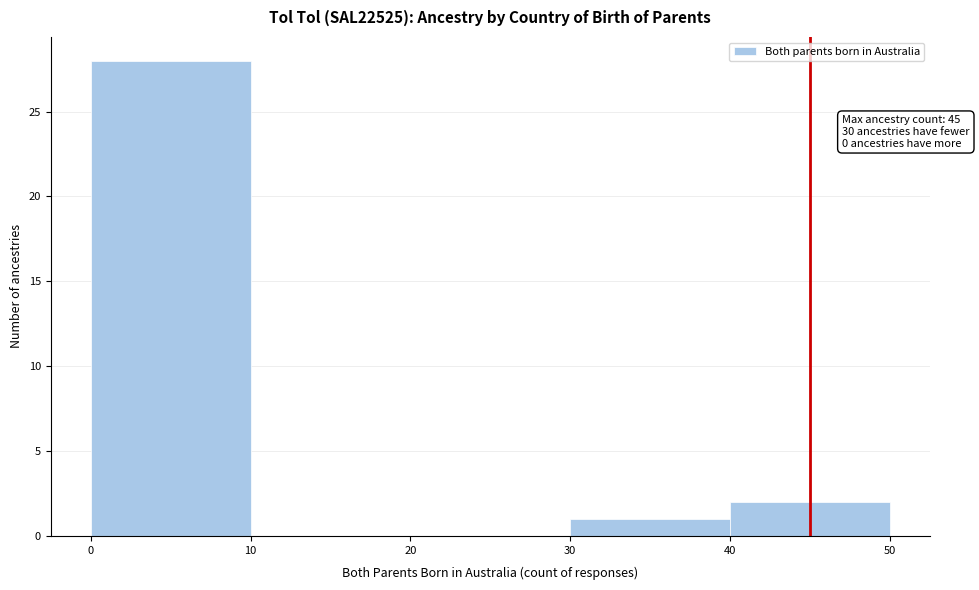

Which range on the x-axis has the tallest bar?

0 to 10